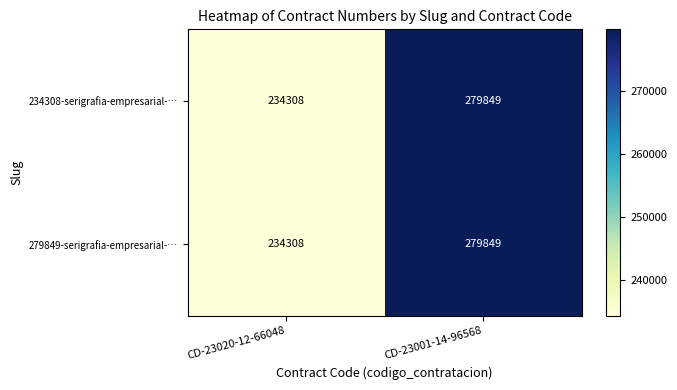

What is the difference between the maximum and minimum values in the 279849-serigrafia-empresarial-… series?

45541